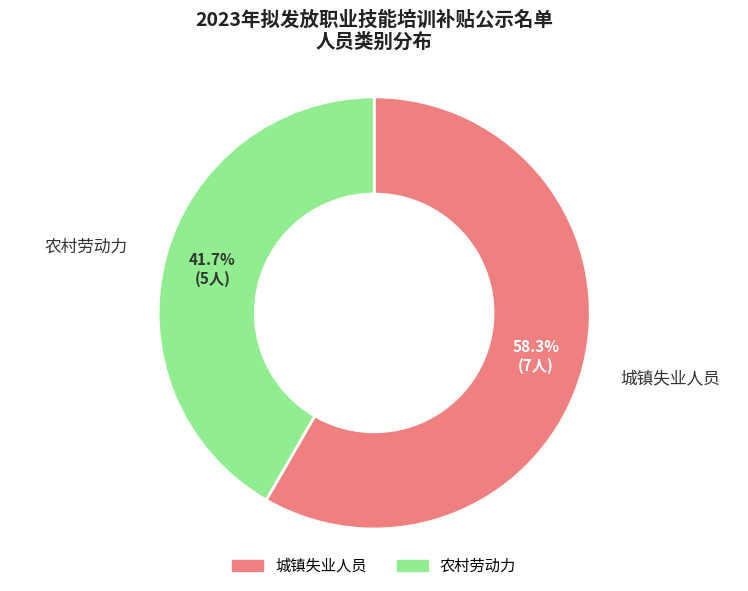

What is the majority slice?

城镇失业人员